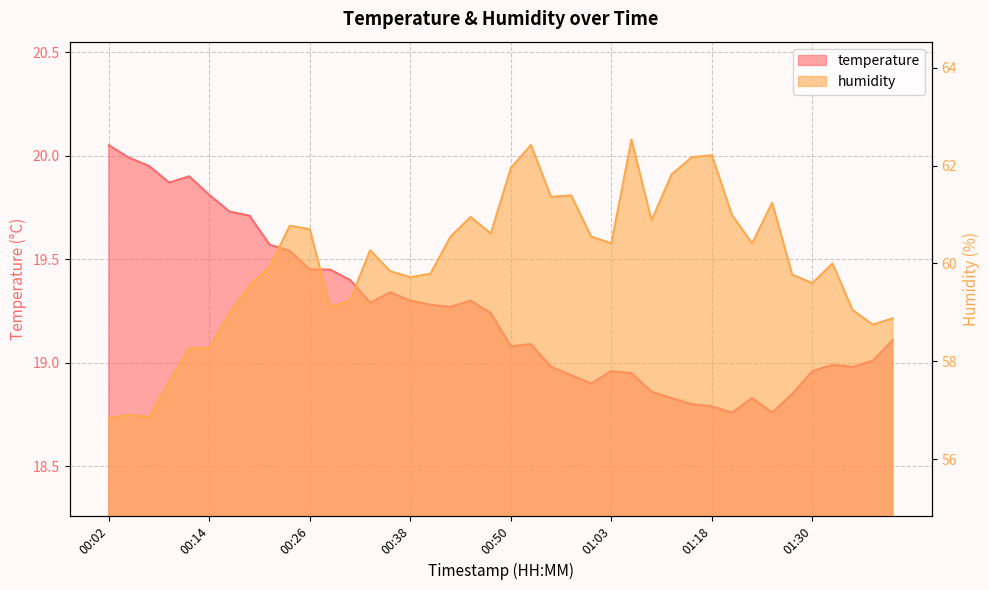

True or false: humidity and temperature cross at least once.

False